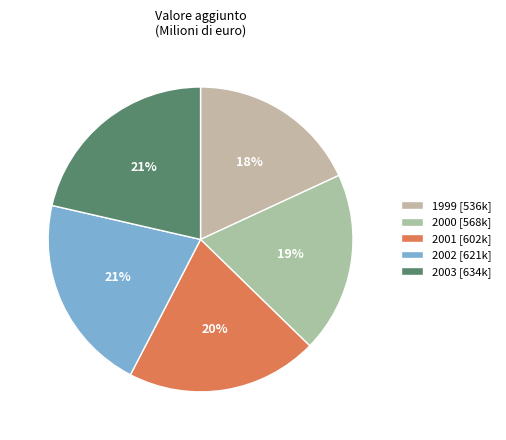

Count the number of slices in the pie.

5